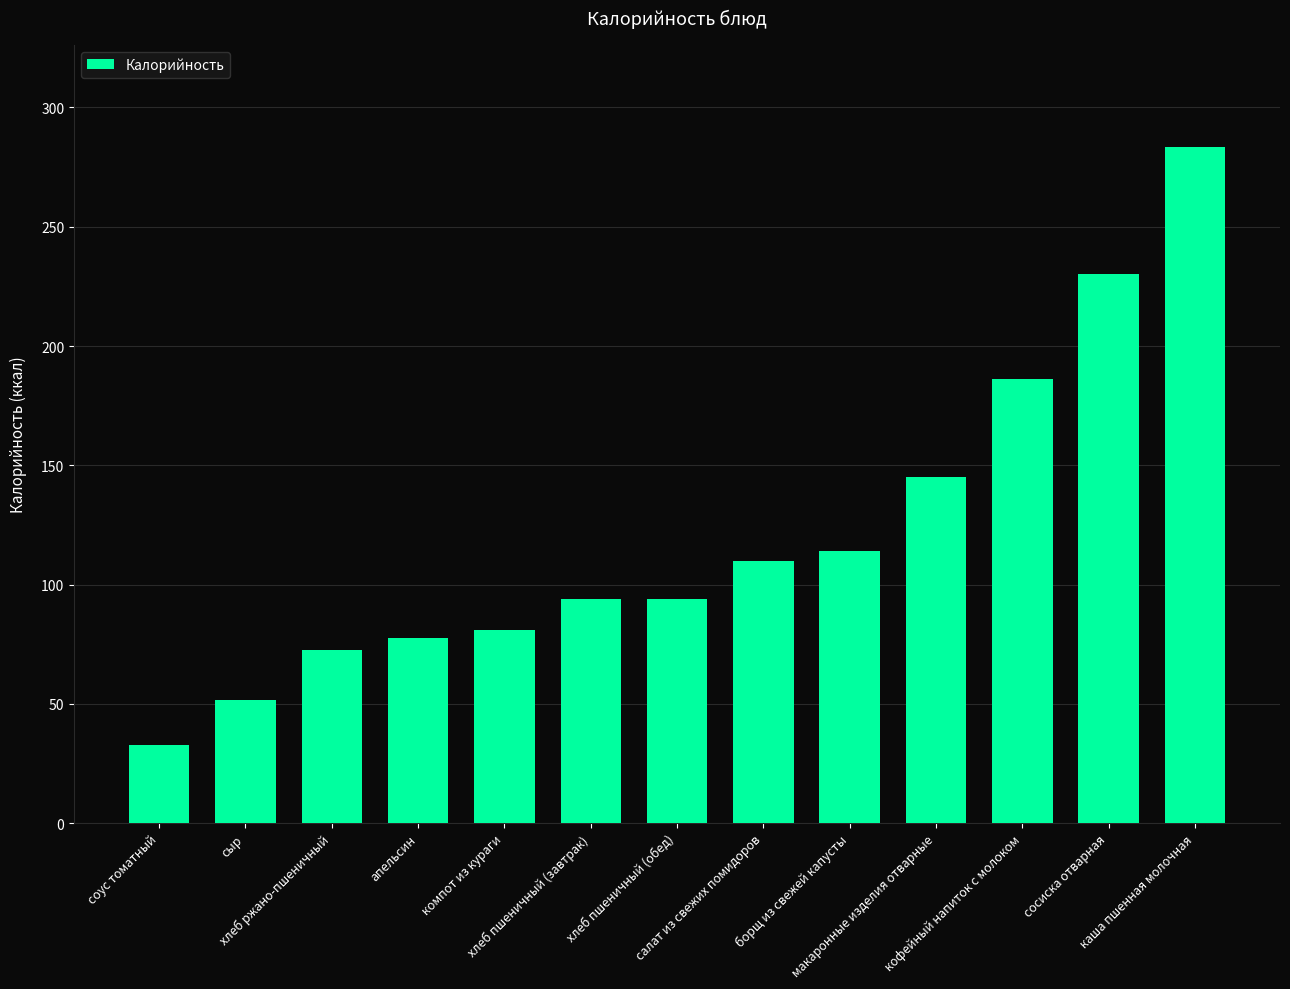

Are the bars grouped side by side (vs. stacked)?

No